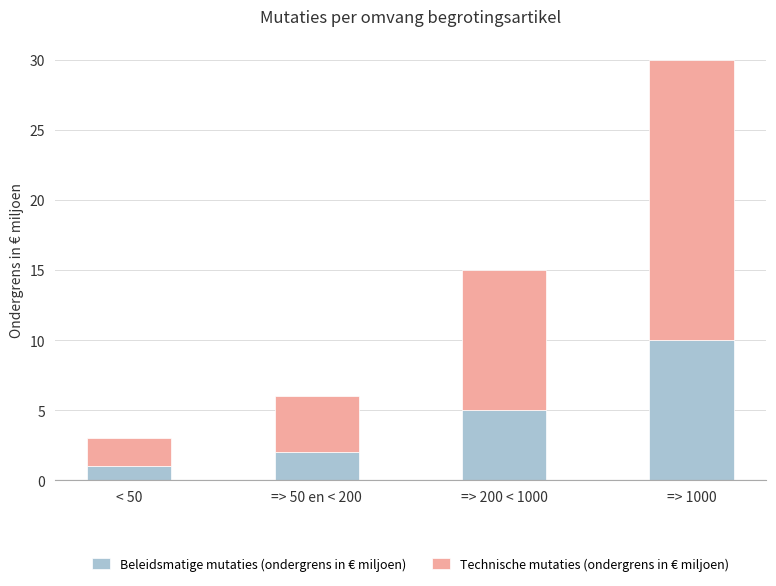

True or false: Beleidsmatige mutaties (ondergrens in € miljoen) has a value of 0 at => 50 en < 200.

False